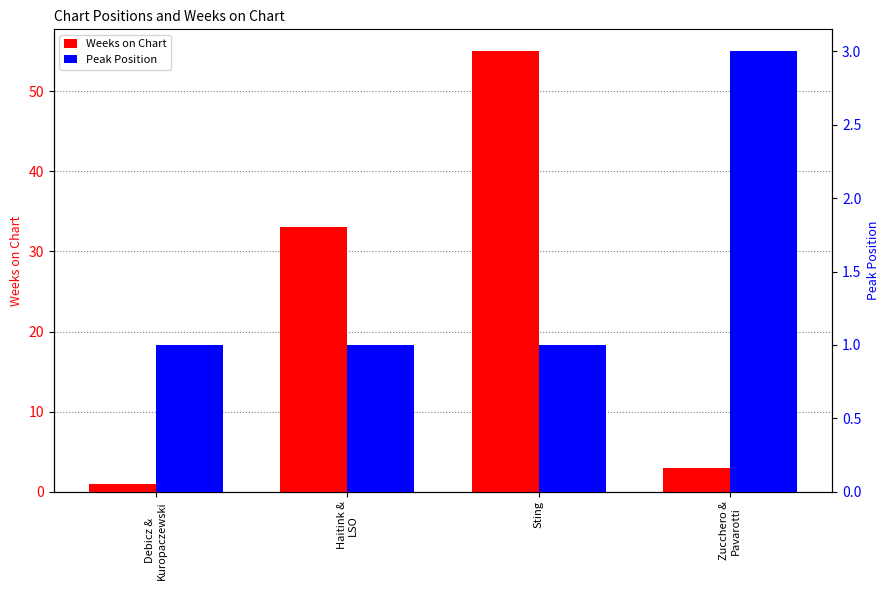

What is the minimum value for Weeks on Chart?

1